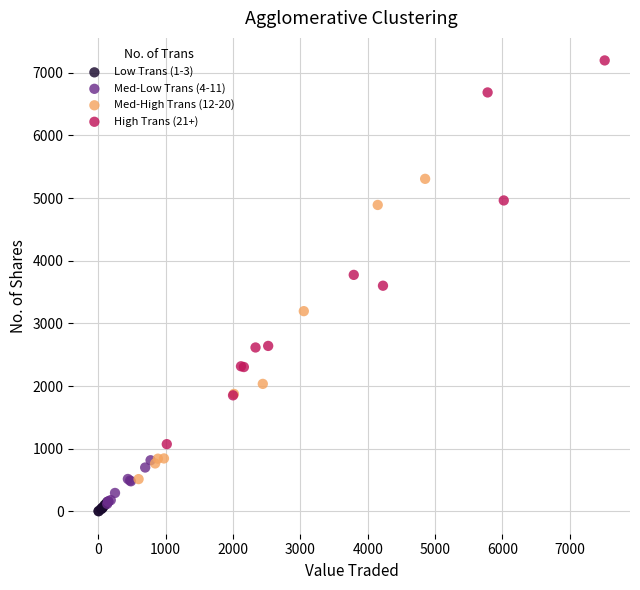

Which series reaches the maximum Y coordinate?

High Trans (21+)